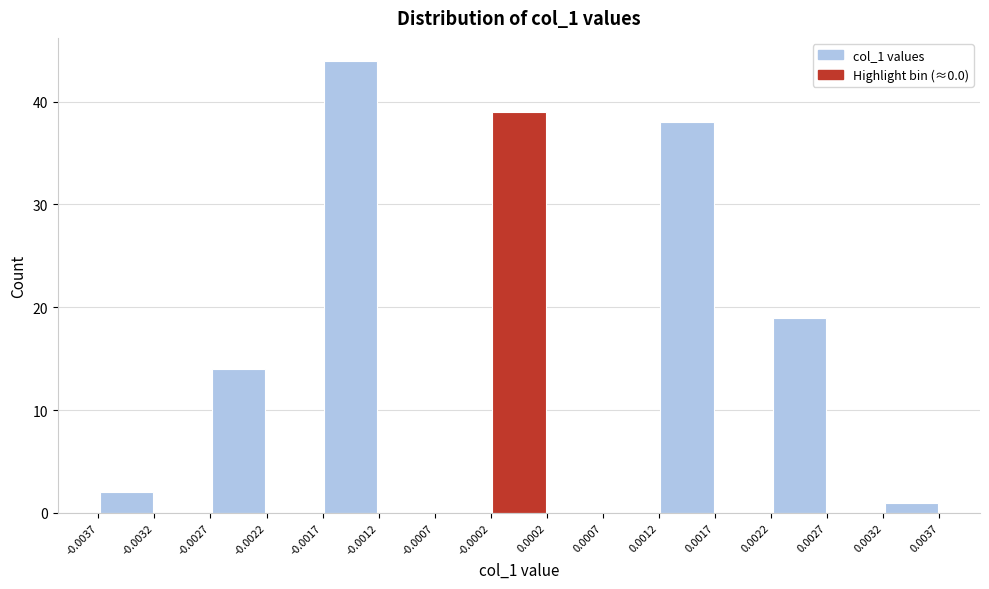

How tall is the bar that spans -0.0017 to -0.0012 on the x-axis? The values are not printed on the chart, so give them approximately, as read against the axis.

44